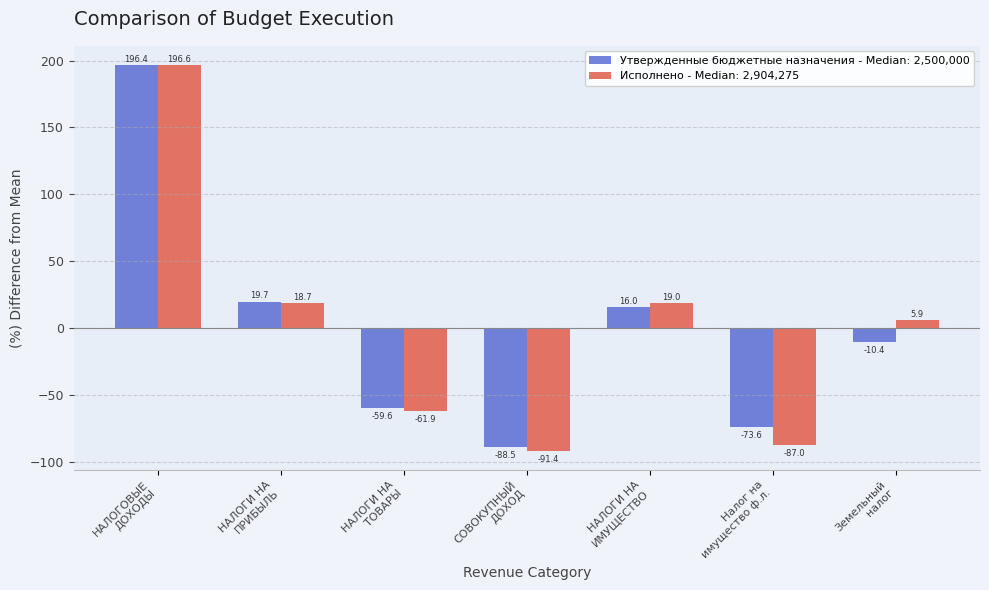

List the series in order of their peak value, highest first.

Исполнено - Median: 2,904,275, Утвержденные бюджетные назначения - Median: 2,500,000